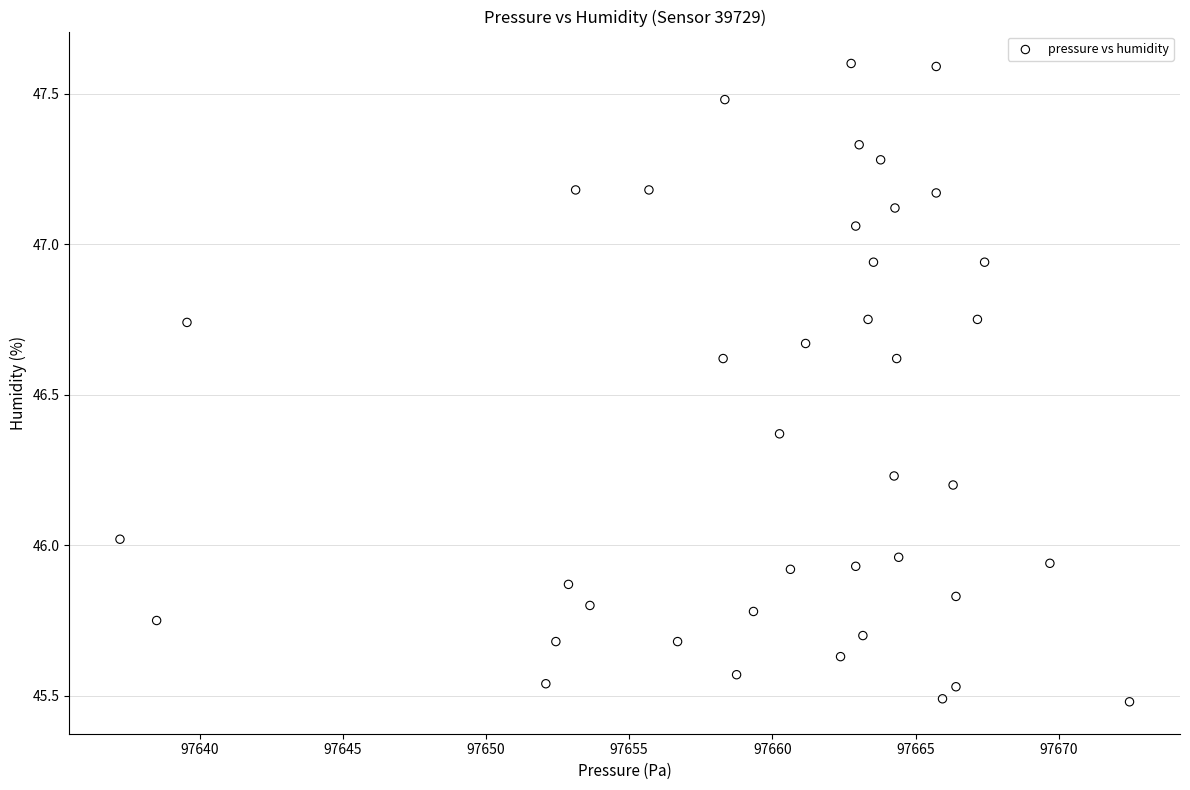

What is the range of Y values (max minus min)?

2.1